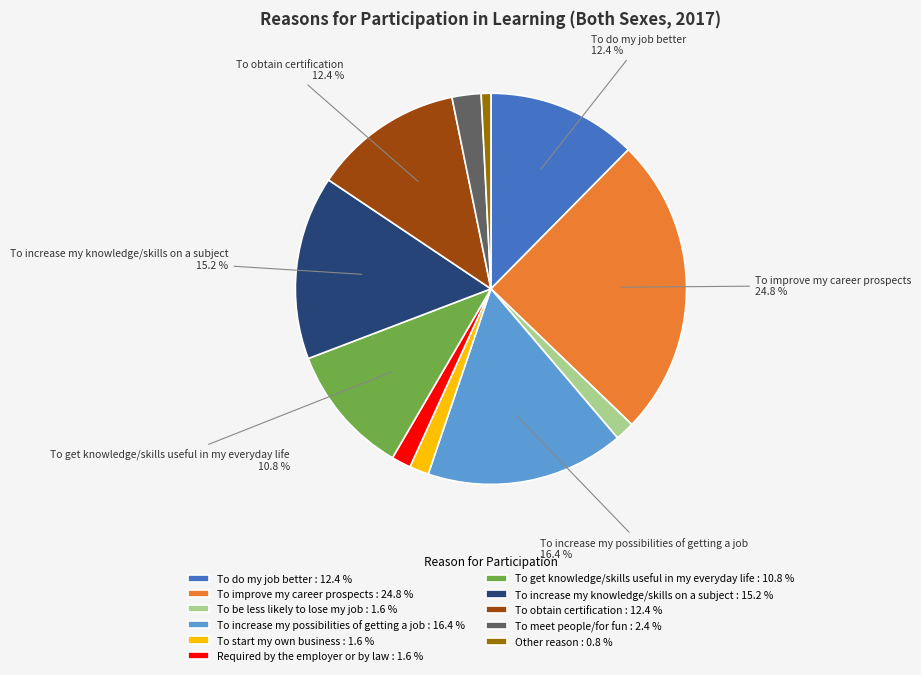

What is the largest slice in the pie chart?

To improve my career prospects